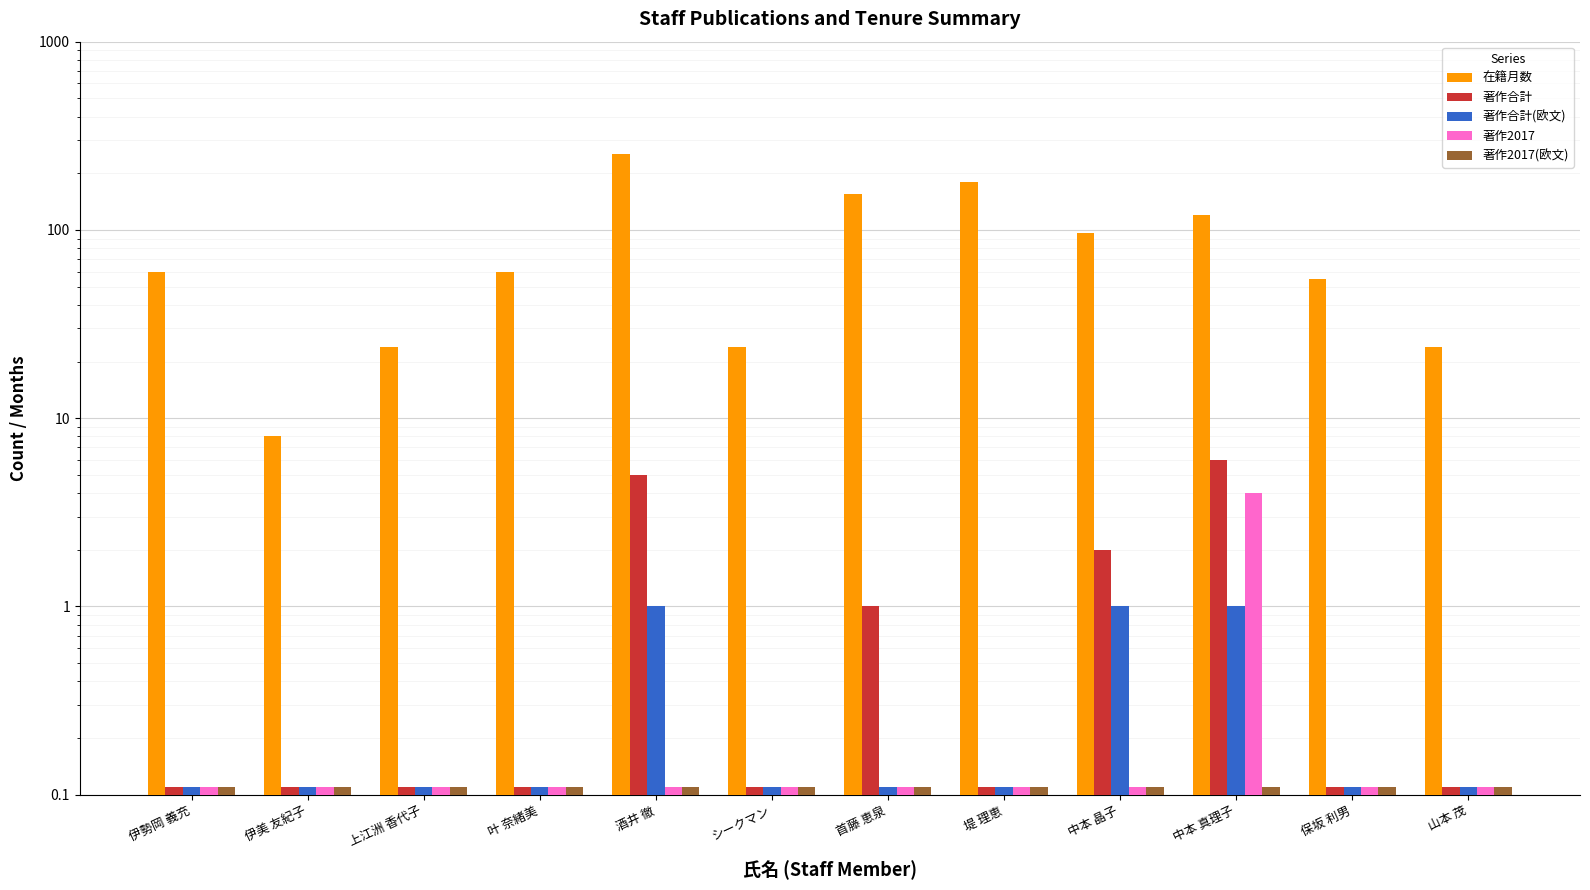

At which category is the sum across all series the highest?

酒井 徹